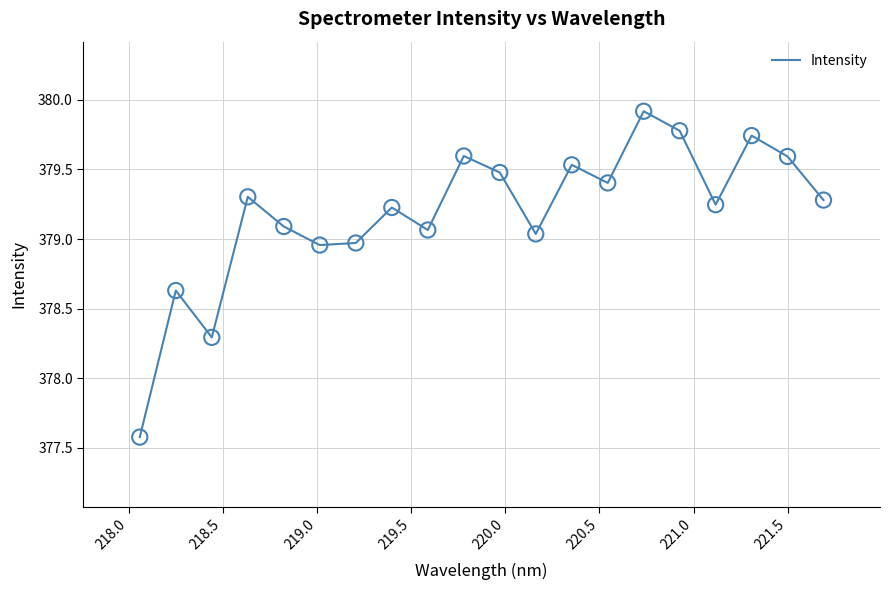

What is the smallest value displayed?

377.6